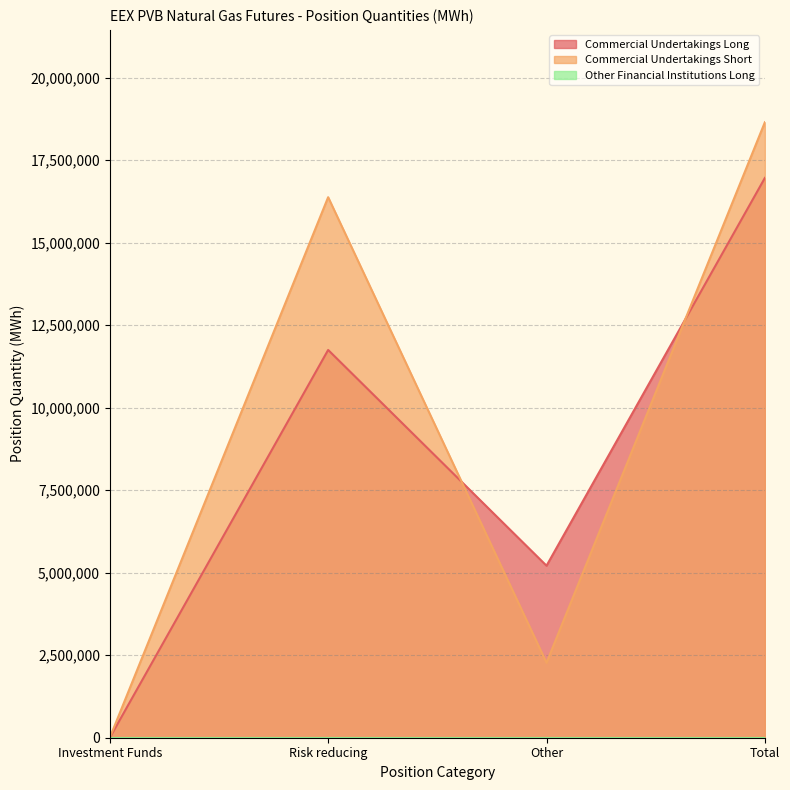

At which label does Commercial Undertakings Short first exceed 16377010?

Total